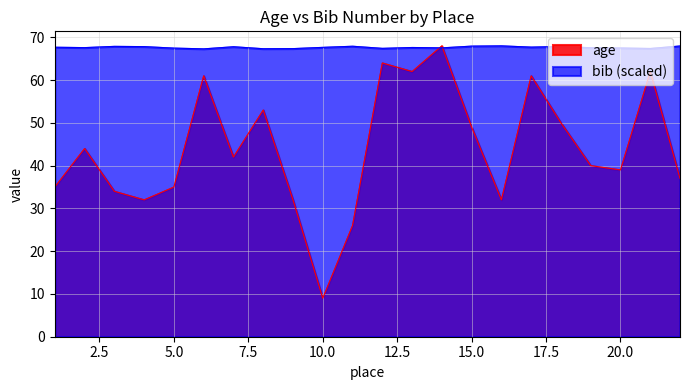

Does the chart have visible grid lines?

Yes